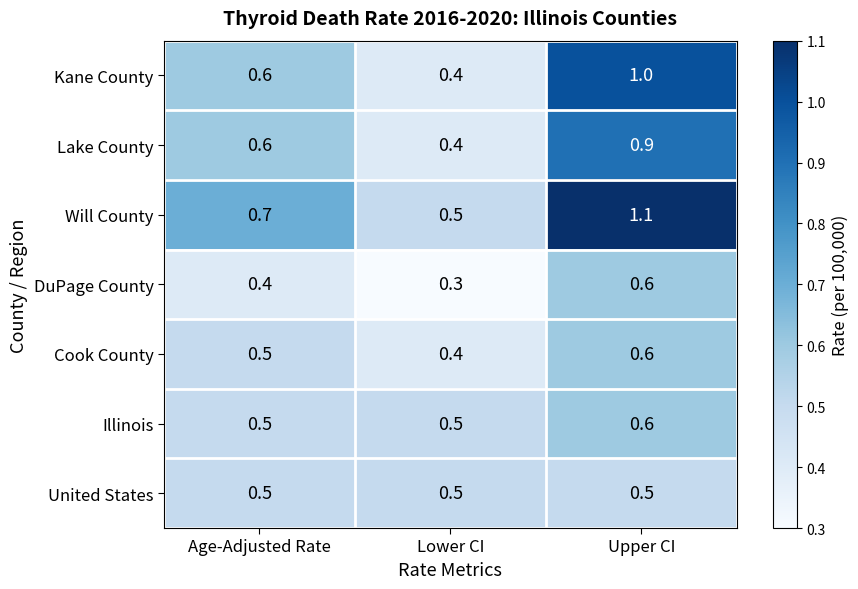

What is the maximum value shown in the chart?

1.1